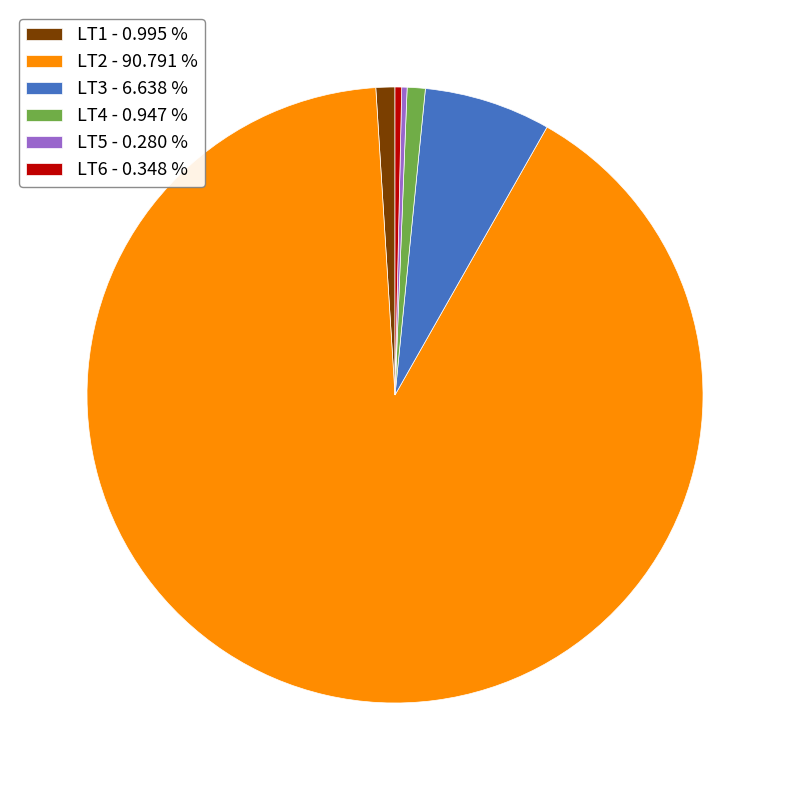

How many slices are in this pie chart?

6